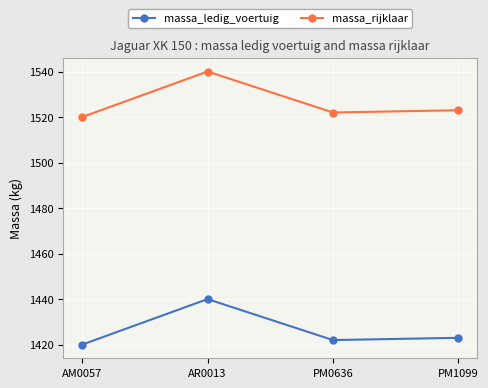

The massa_ledig_voertuig series shows 332 at AR0013. True or false?

False